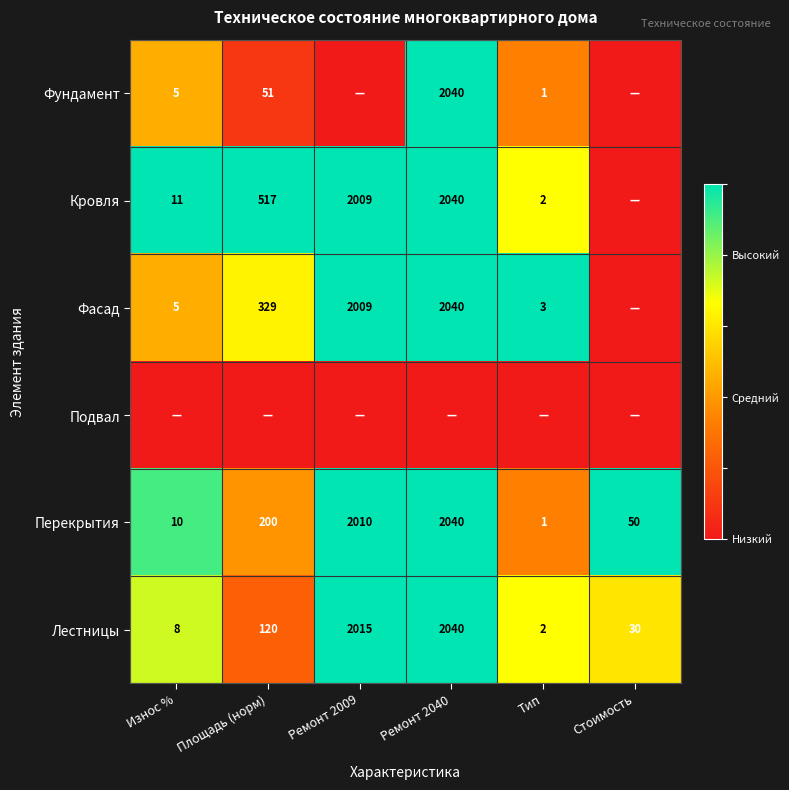

What is the difference between the Лестницы values at Износ % and Ремонт 2040?

2032